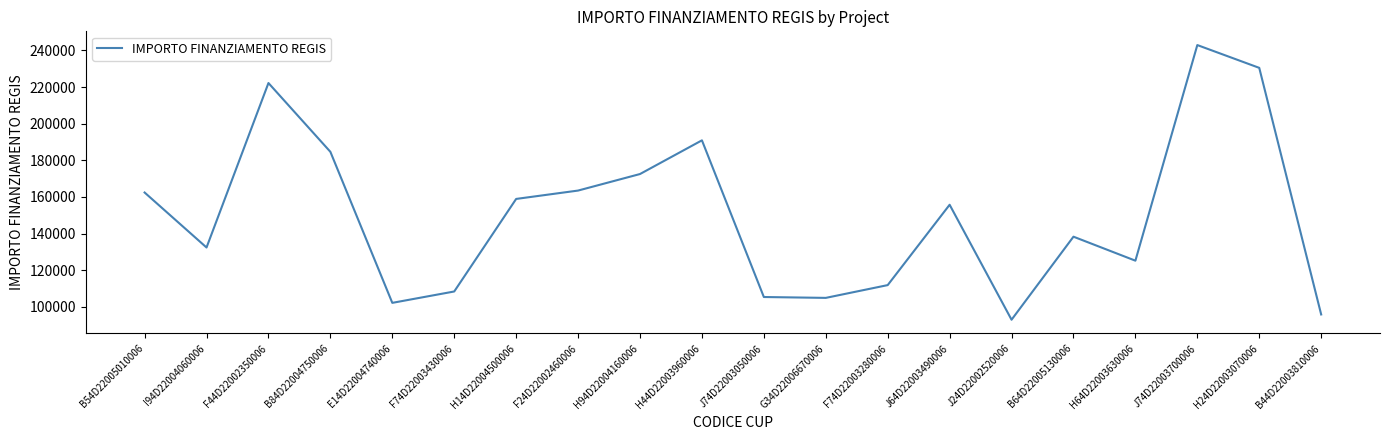

What is the difference between the values at B54D22005010006 and B64D22005130006?

24112.8